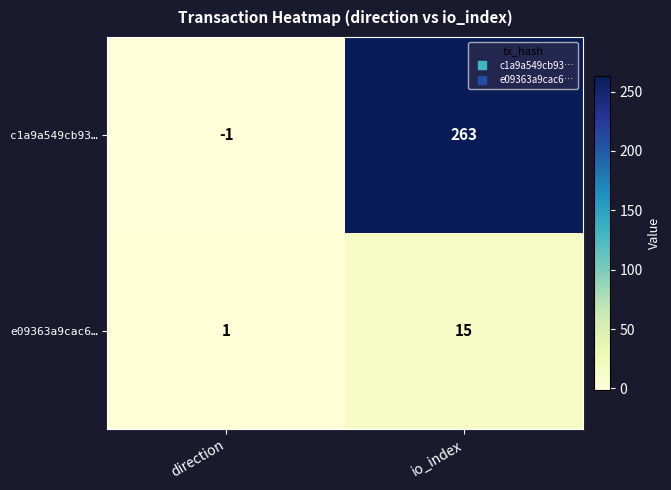

At io_index, list the series in order from smallest to largest.

e09363a9cac6…, c1a9a549cb93…